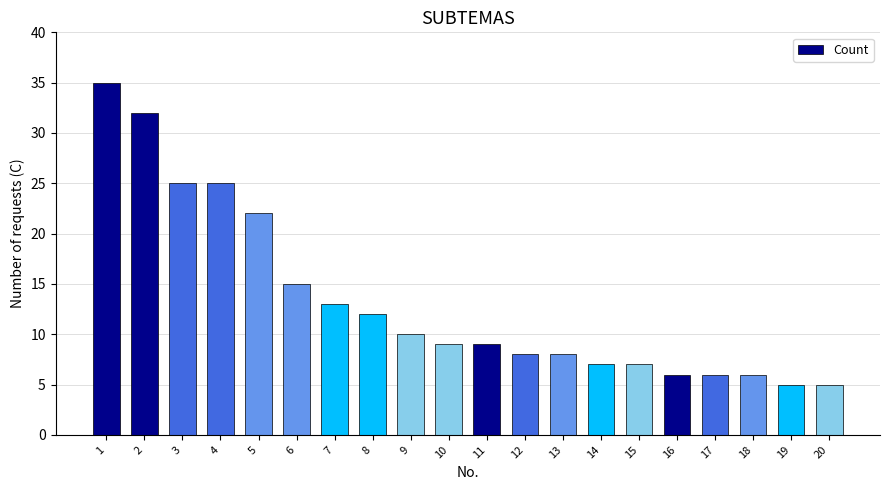

What is the approximate value at 14?

7